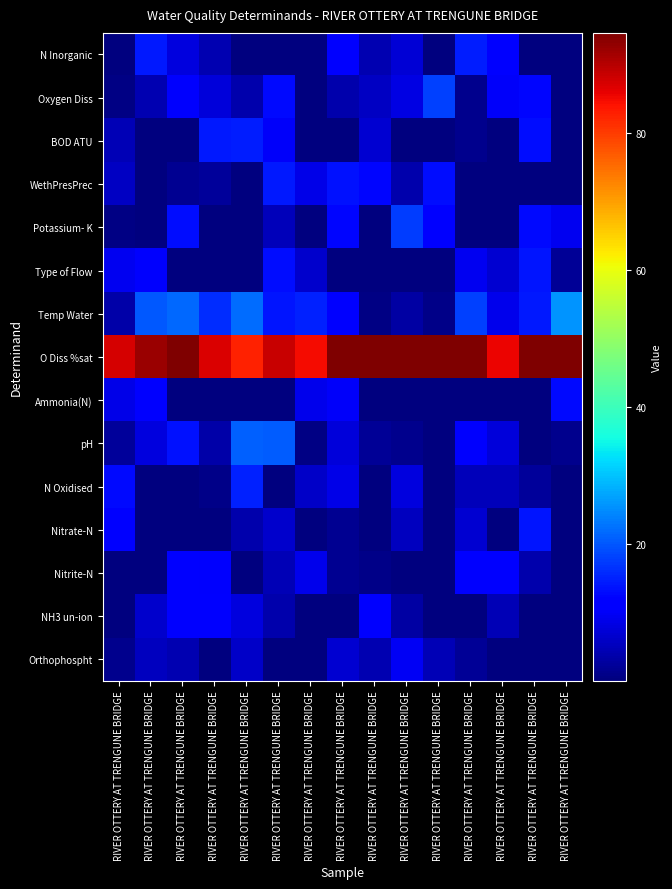

Which series has the widest spread of values?

Temp Water